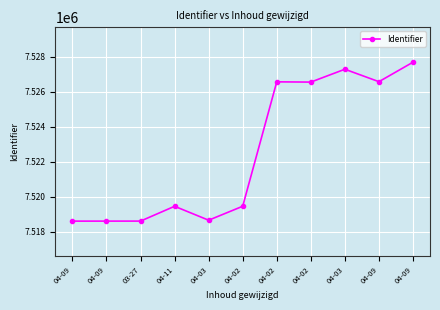

How many data points does each series have?

11